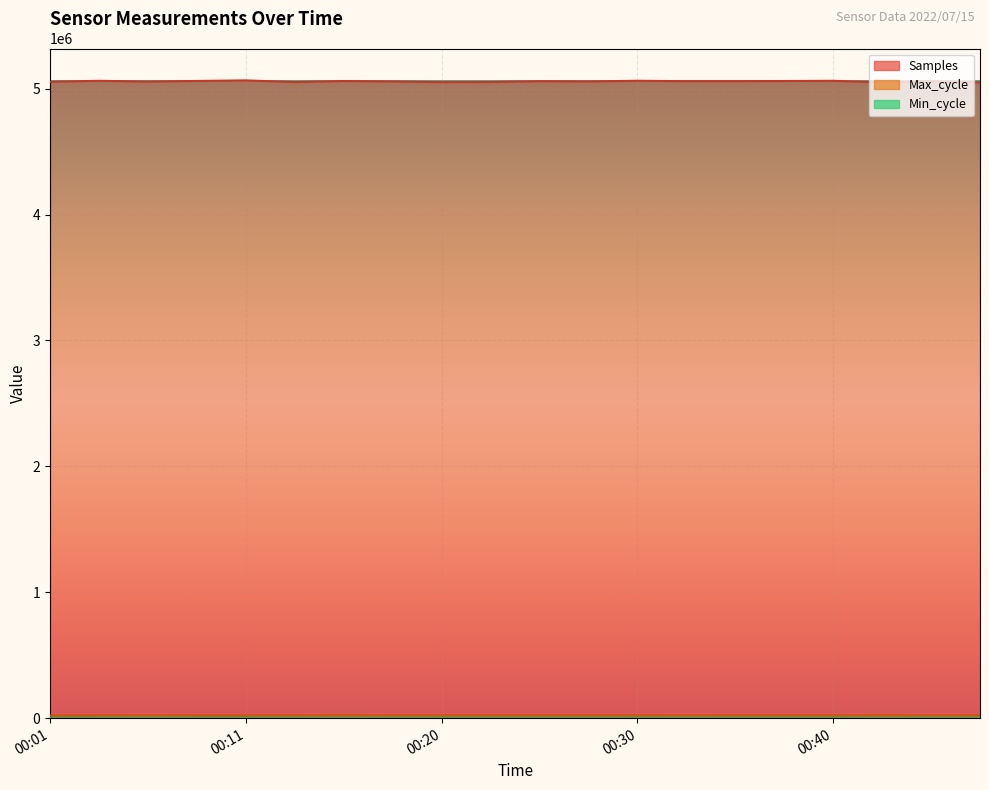

The value of Max_cycle at 00:03 is 19916. True or false?

True